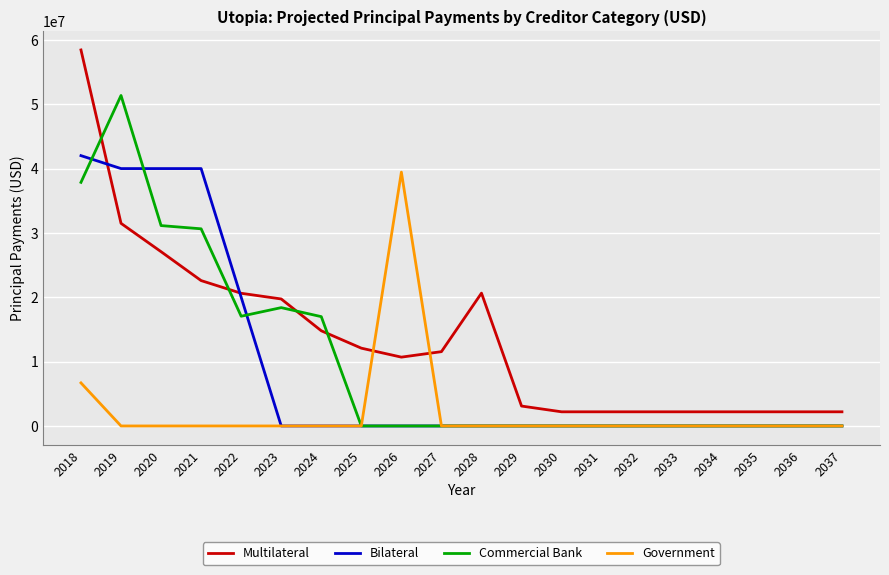

Where do Government and Multilateral first cross each other?

2025 and 2026